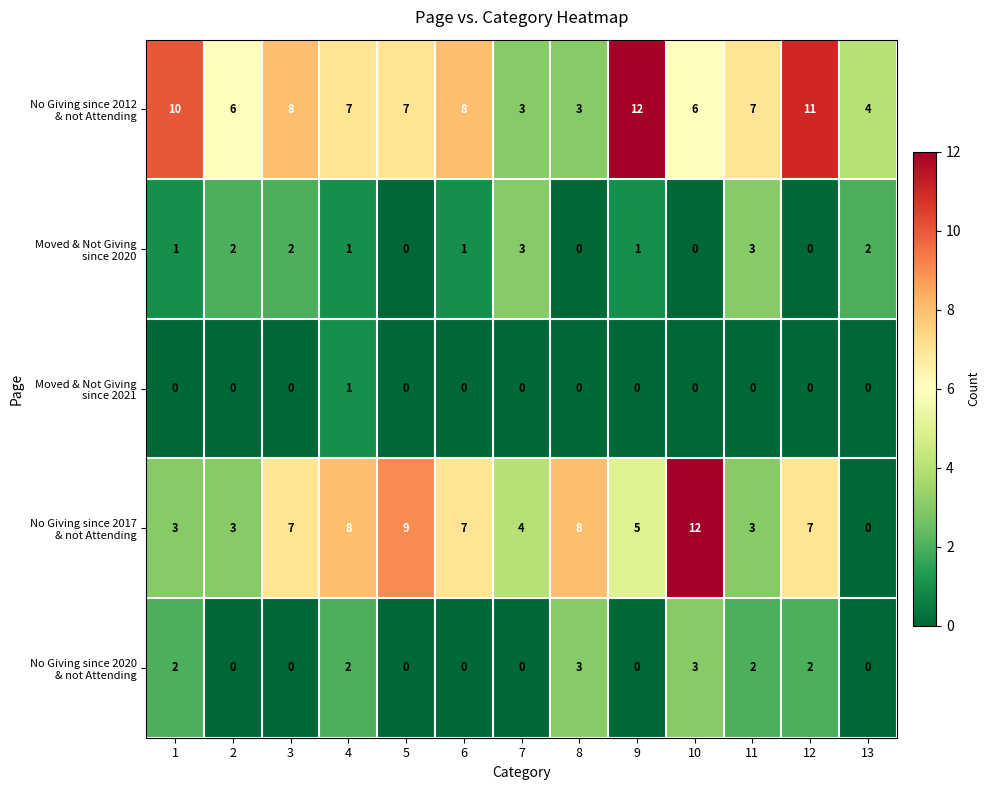

Count the number of categories in the chart.

13